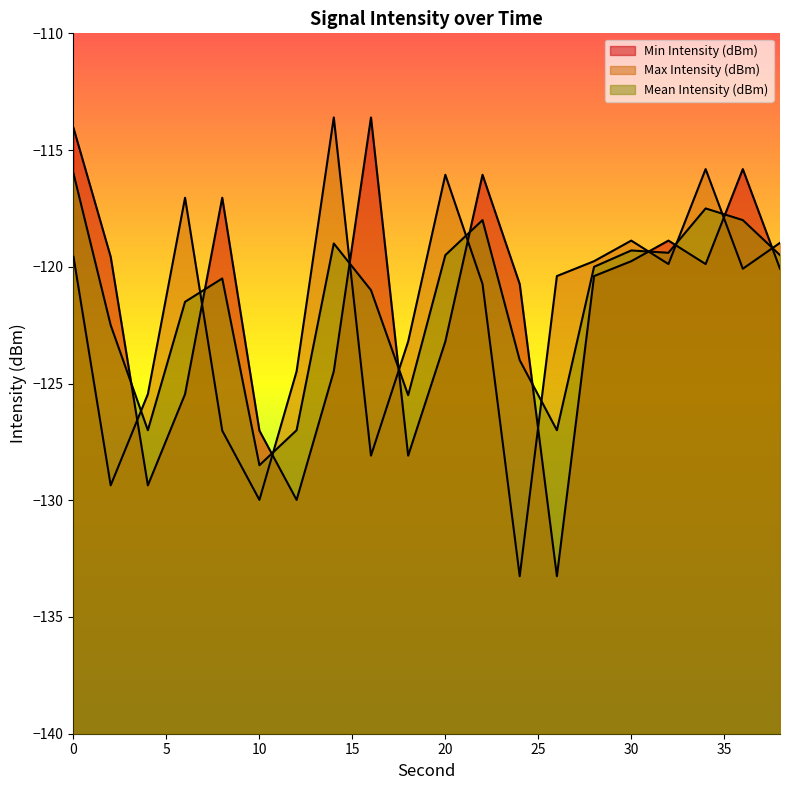

What is the total value across all series at 20?

-358.8